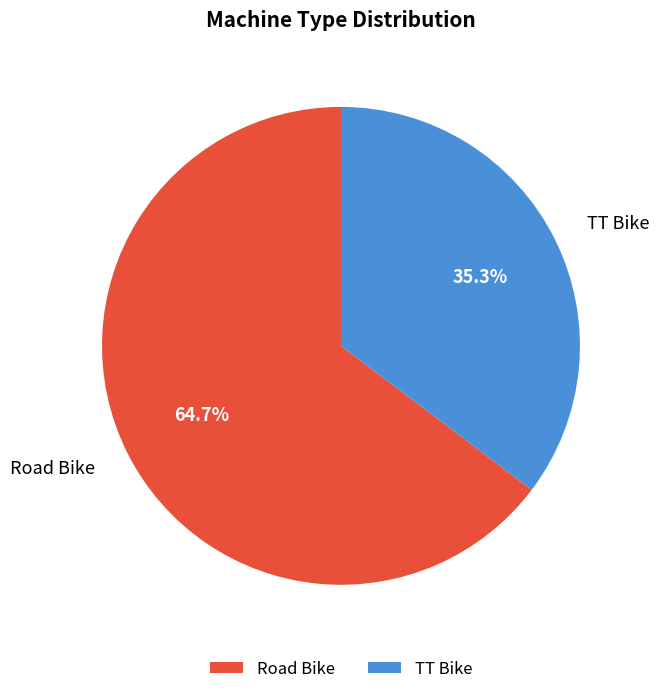

Count the number of slices in the pie.

2